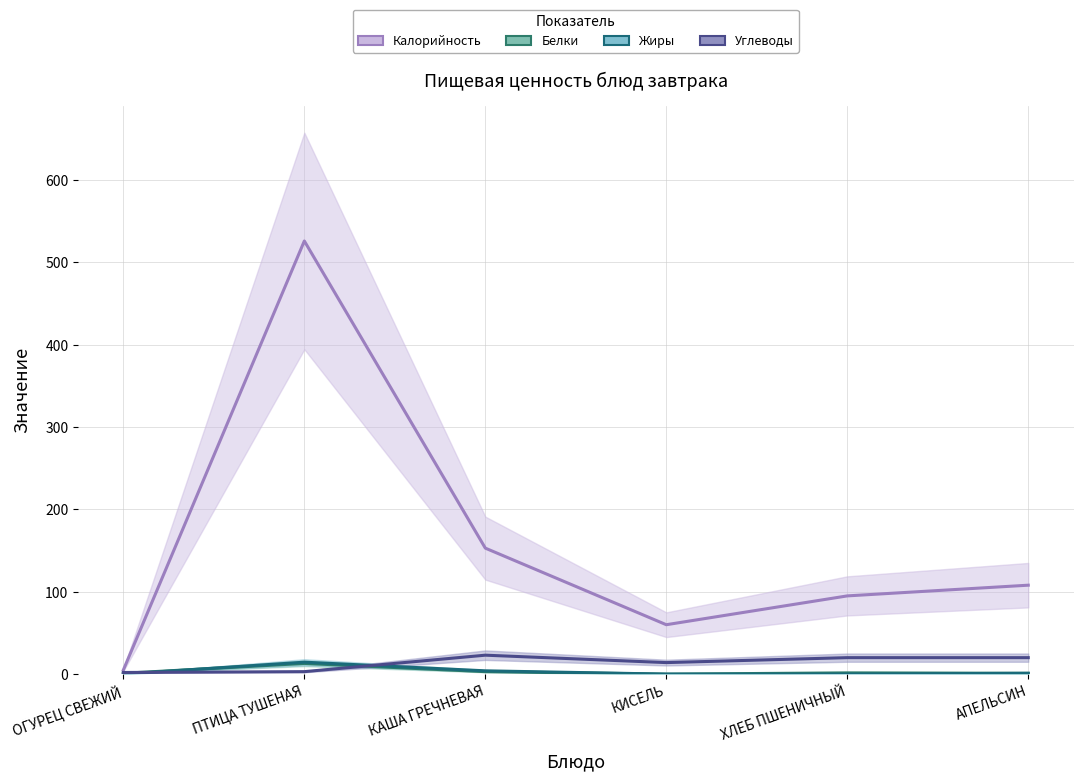

True or false: Калорийность and Углеводы intersect in this chart.

False